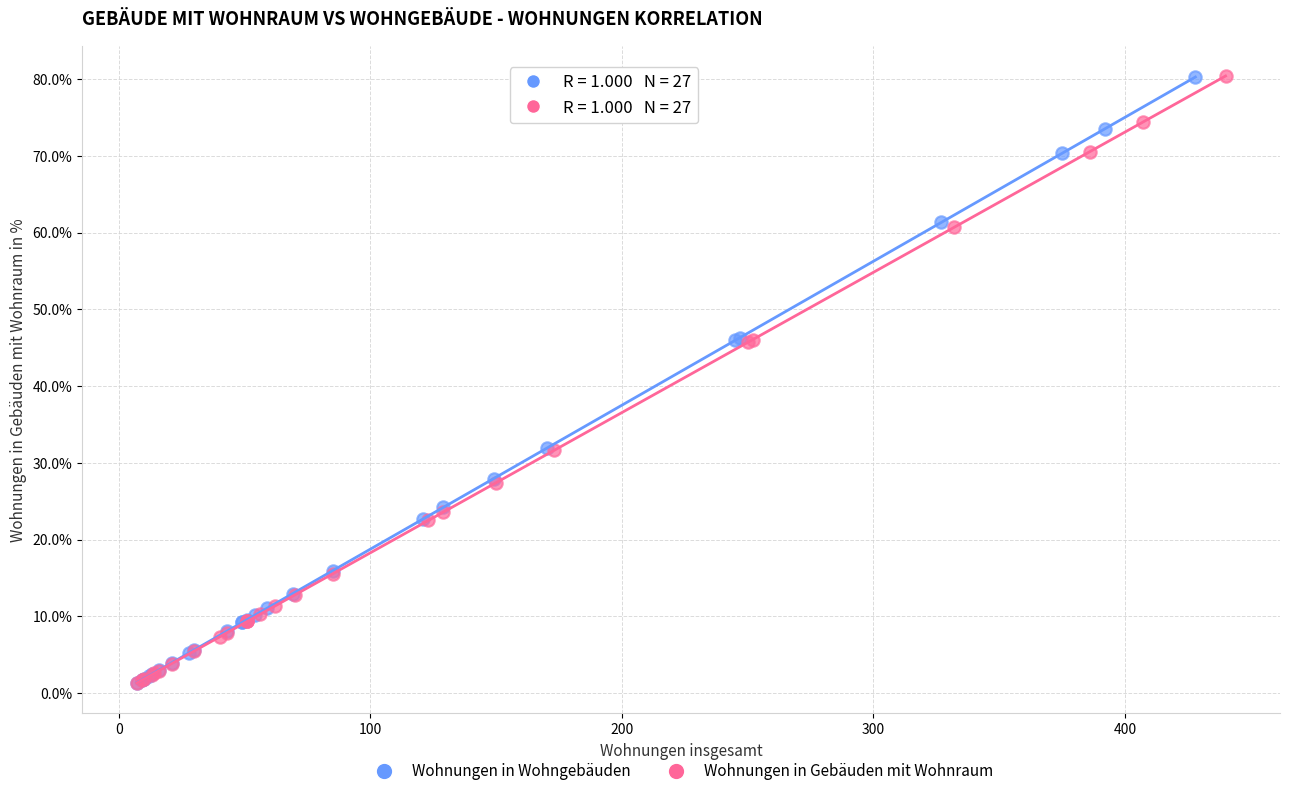

Which series has the widest spread of Y values?

Wohnungen in Gebäuden mit Wohnraum